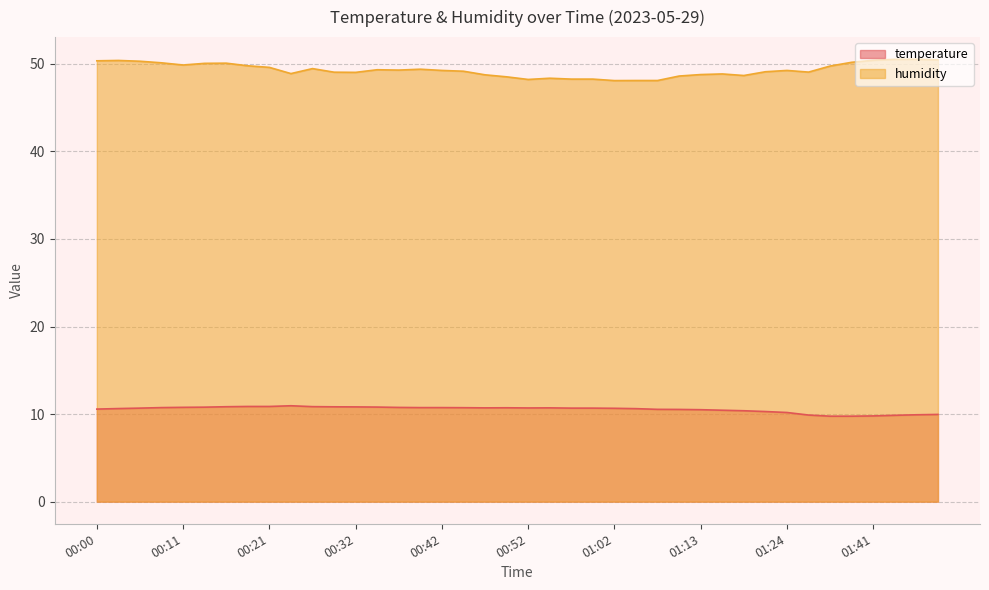

Is it true that temperature equals 10.9 at 00:19?

True